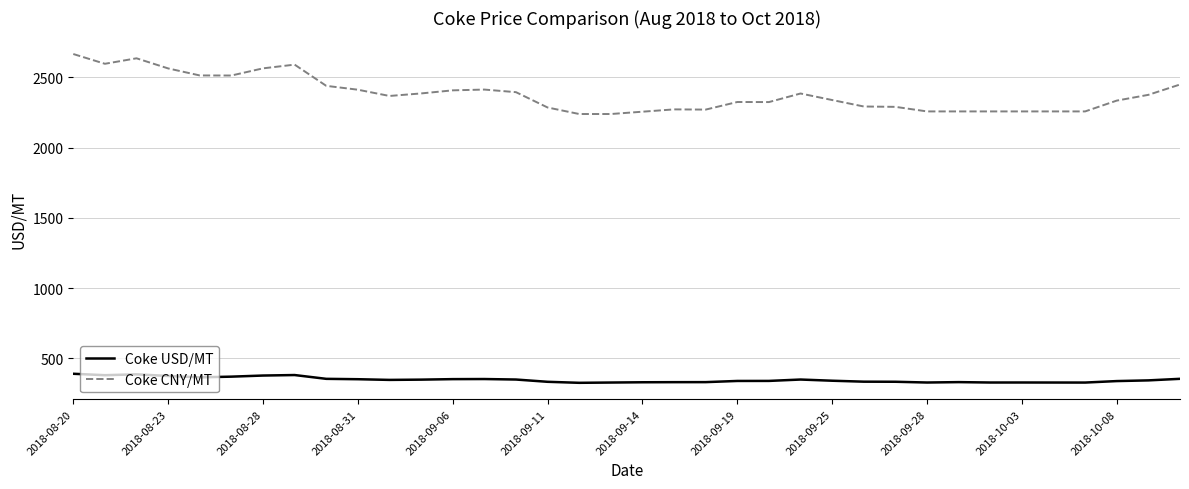

Rank the series by their maximum value, from highest to lowest.

Coke CNY/MT, Coke USD/MT